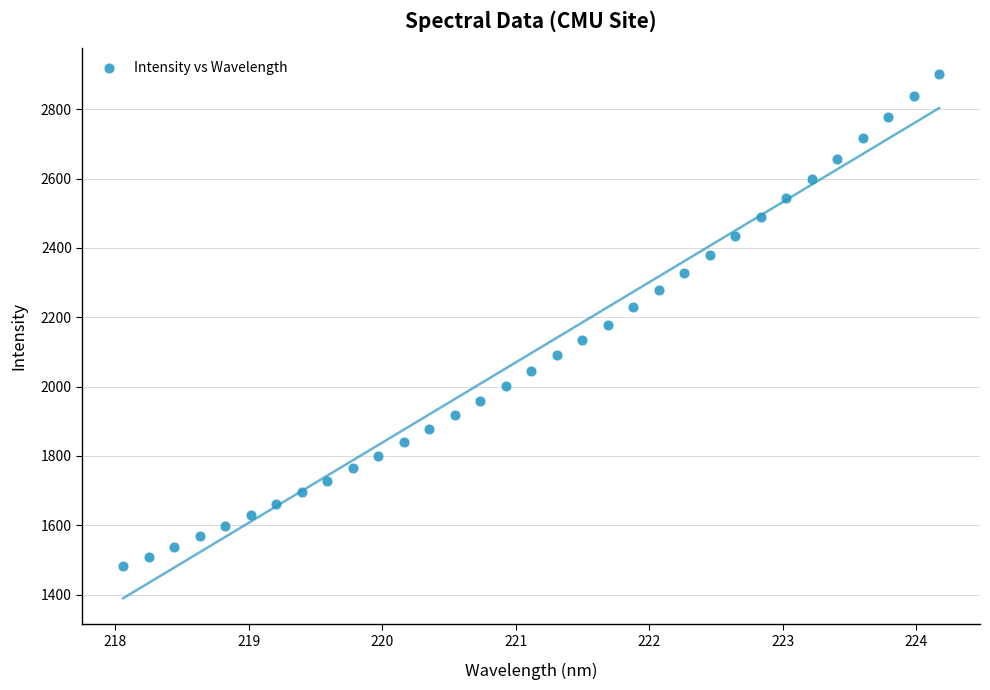

What is the range of Y values (max minus min)?

1416.6